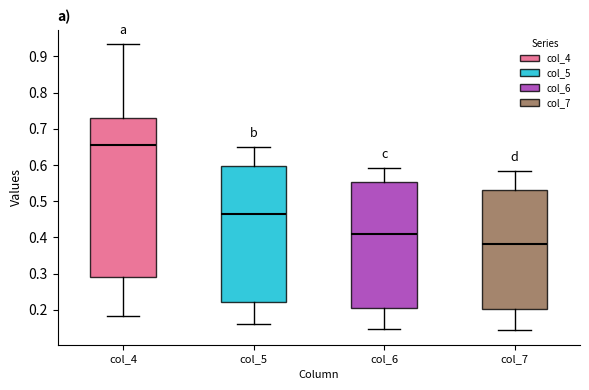

Where is the upper edge of the box for col_5 on the y-axis? The values are not printed on the chart, so give them approximately, as read against the axis.

0.60